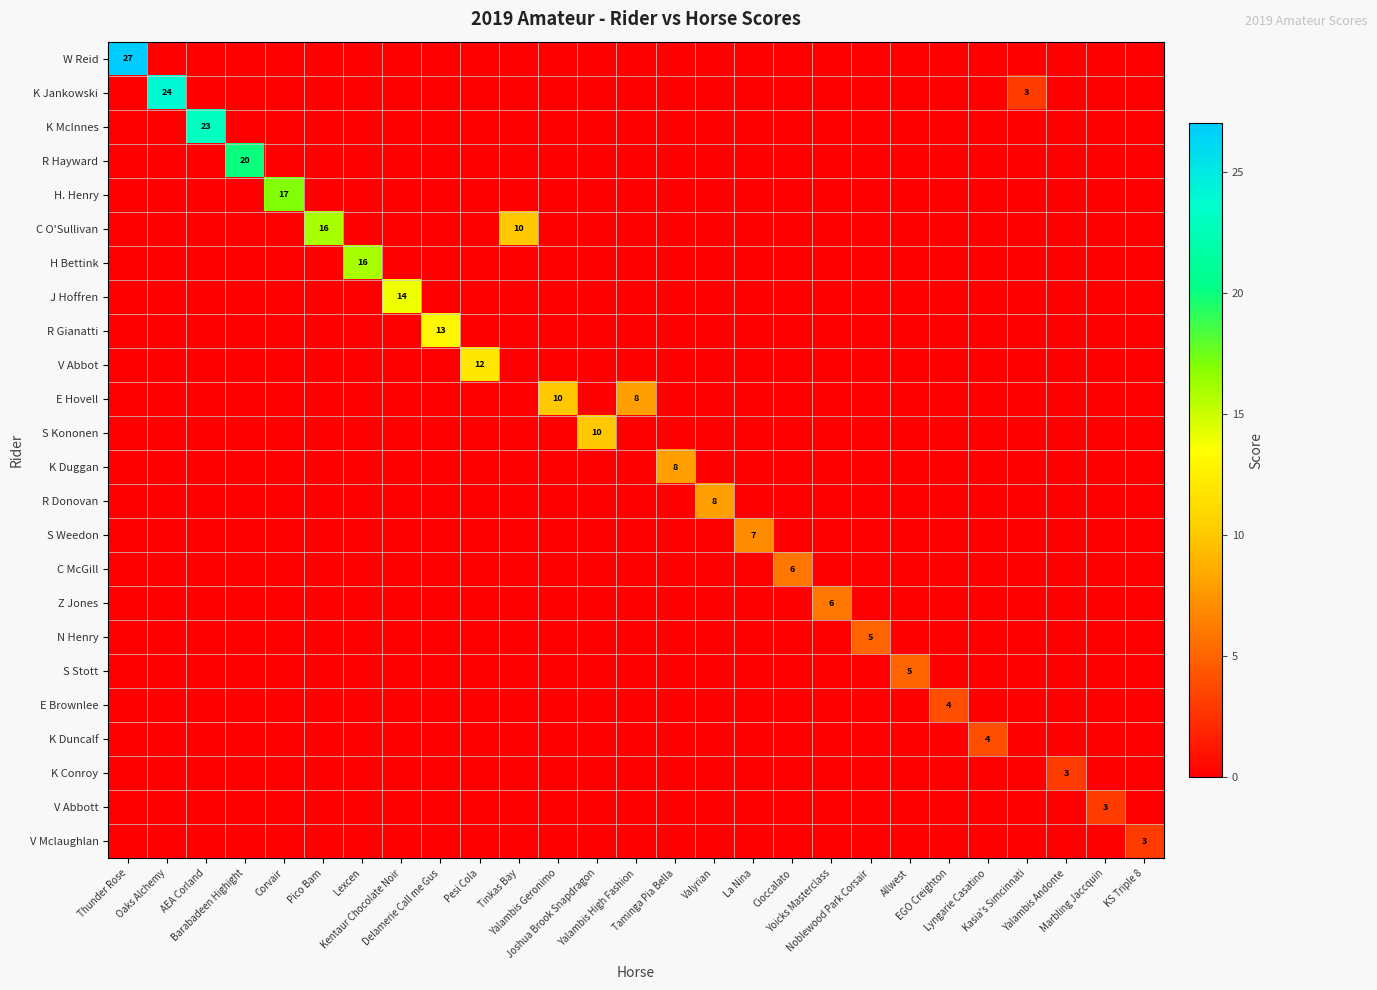

Count the number of categories in the chart.

27